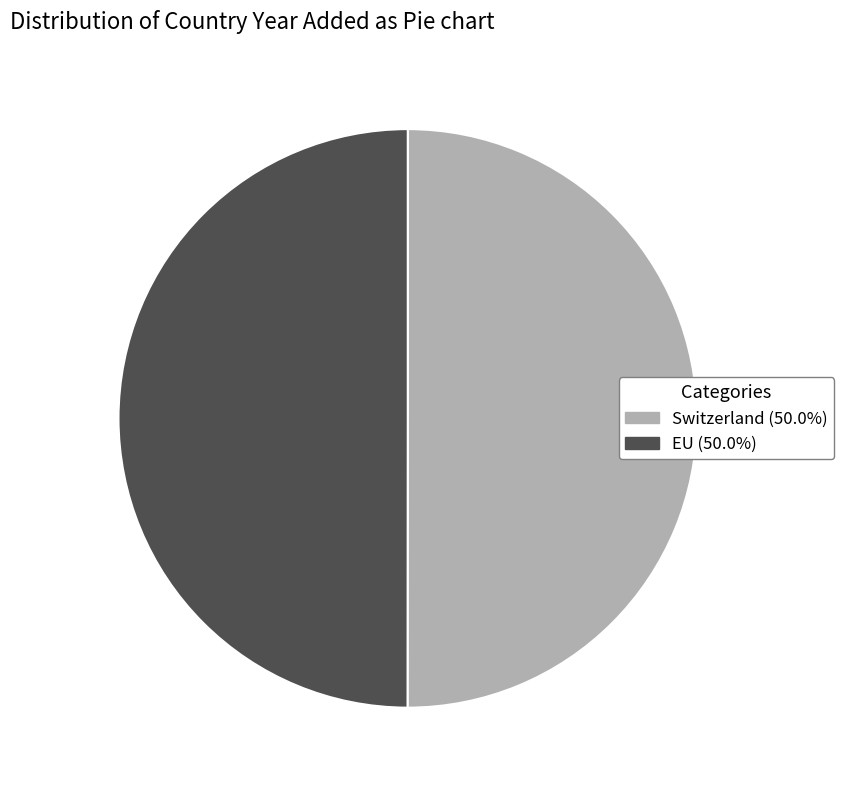

How many slices are in this pie chart?

2